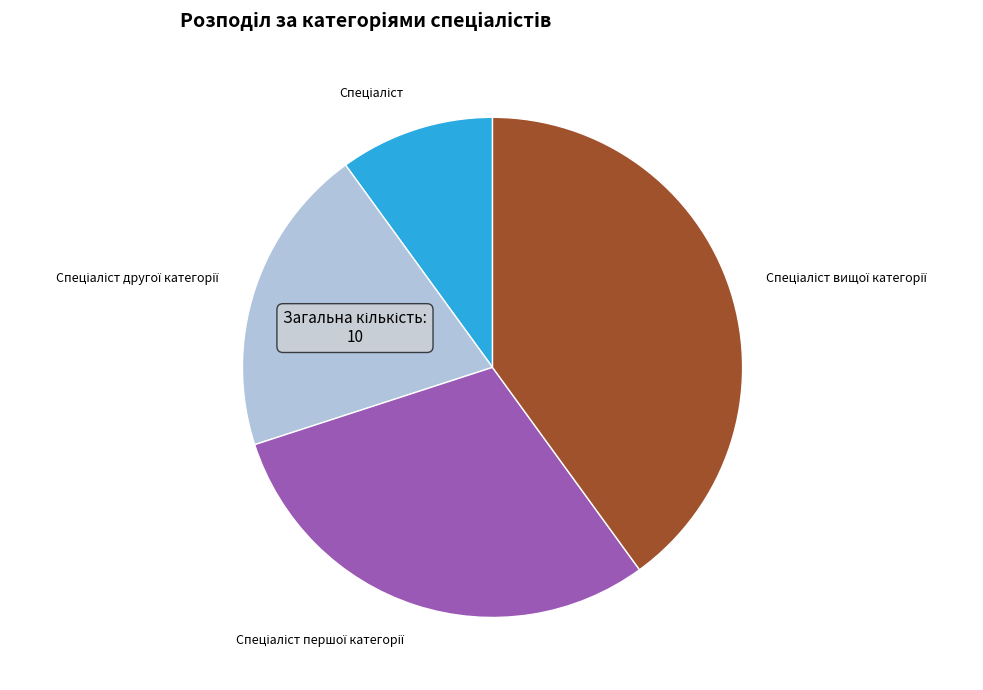

How many slices are in this pie chart?

4